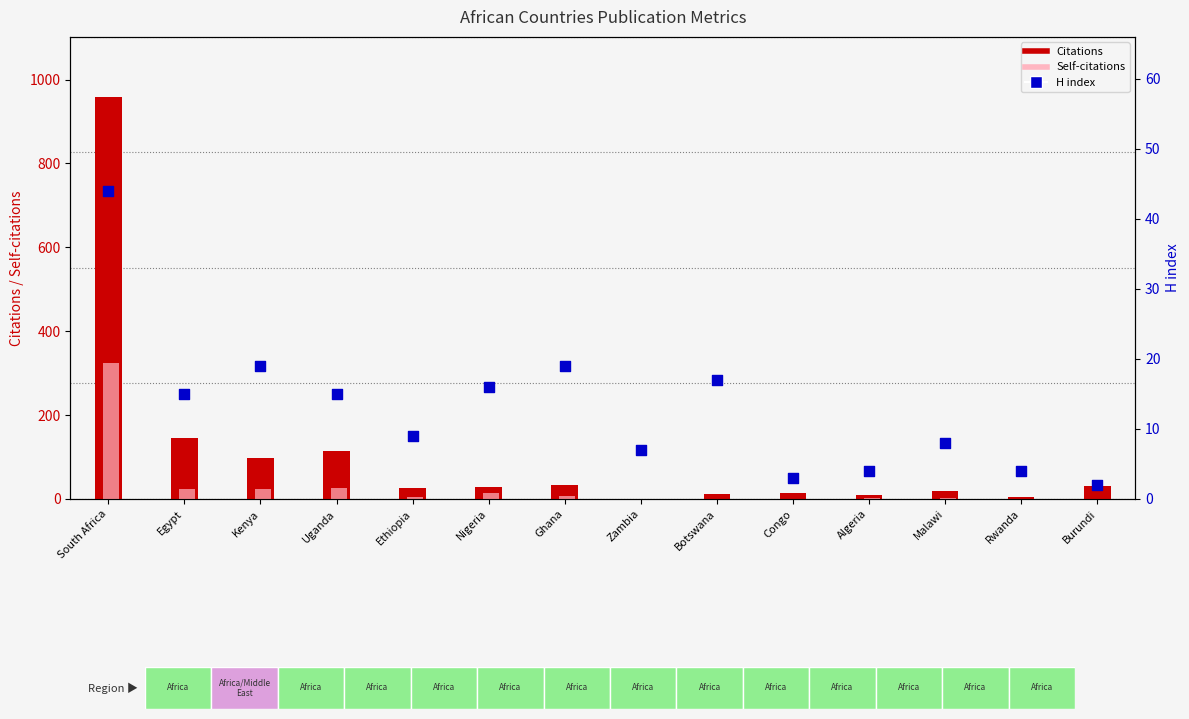

Which series has the largest Y range (max minus min)?

Citations